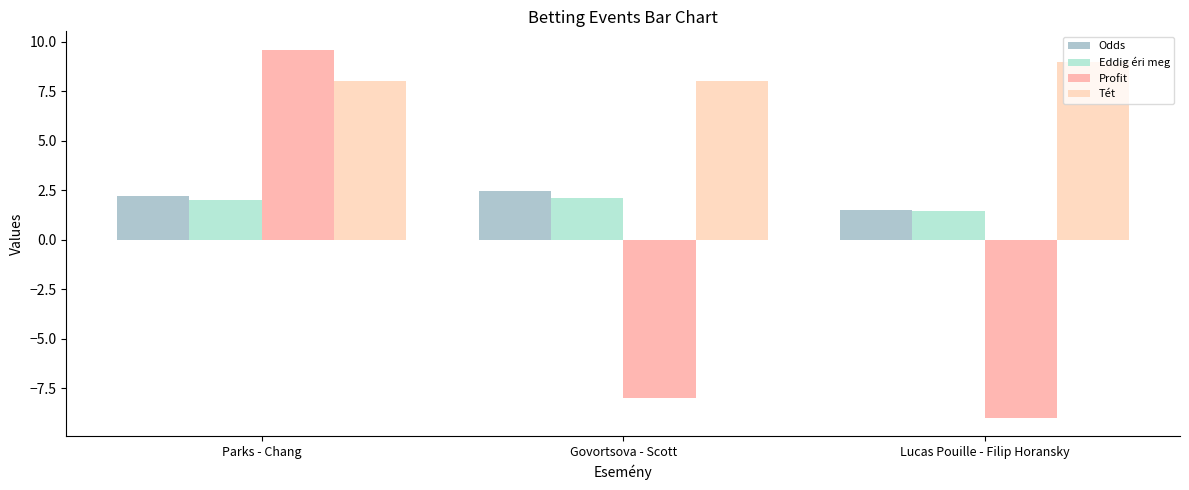

What is the total value across all series at Govortsova - Scott?

4.6